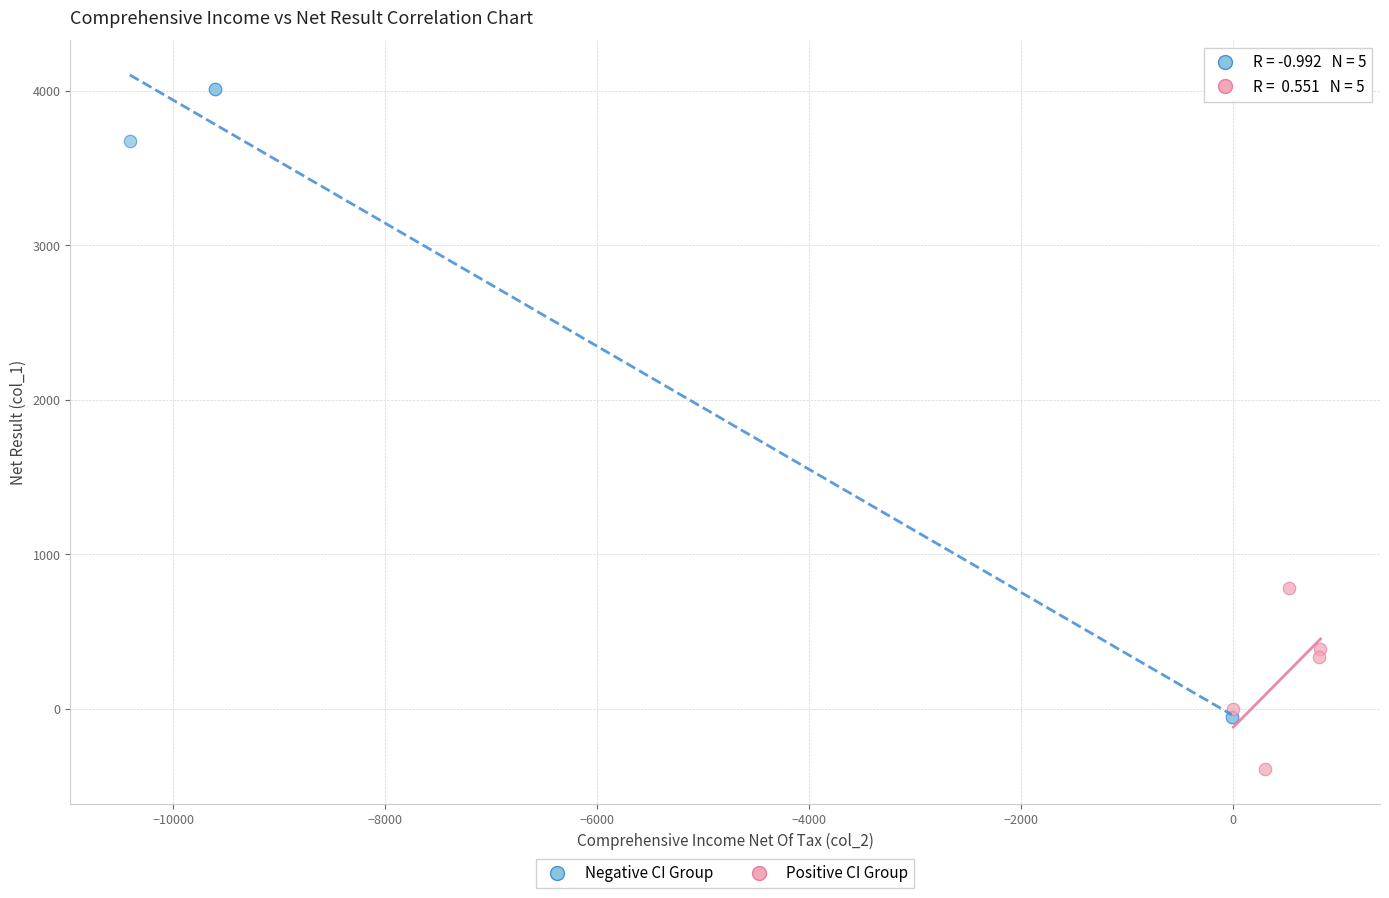

Which series contains the lowest Y value?

Positive CI Group